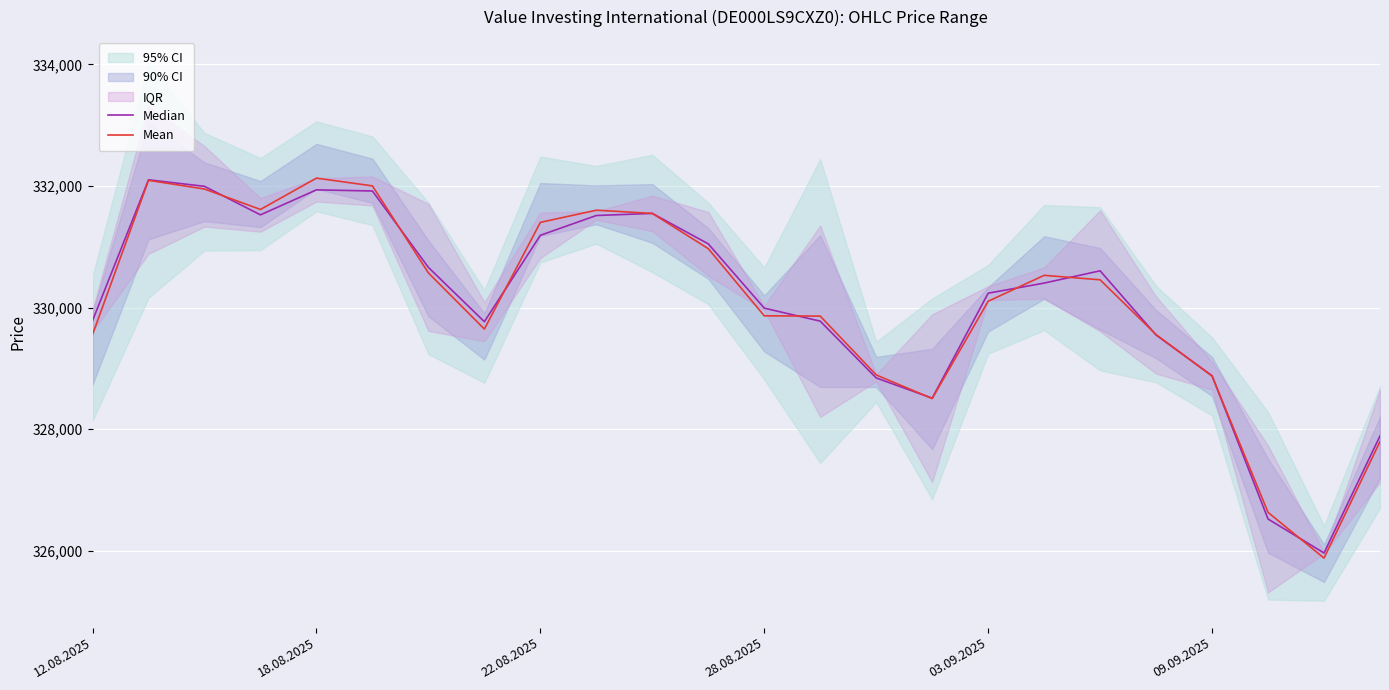

Where is Median nearest to the value 329031?

09.09.2025